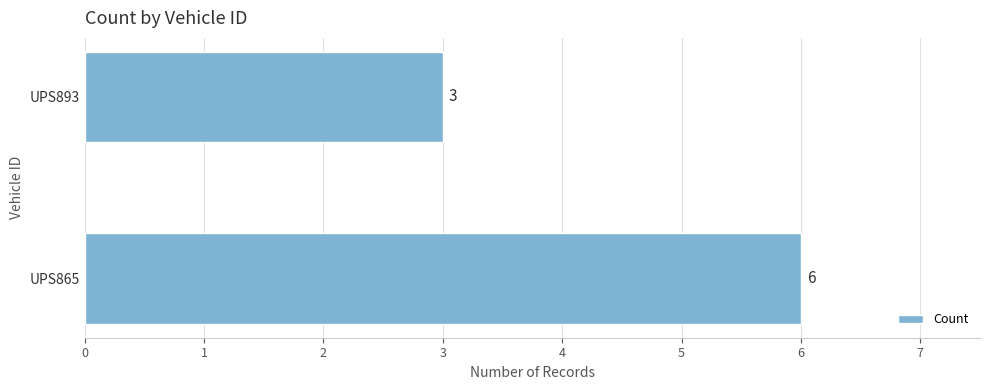

Where is the data nearest to the value 4?

UPS893